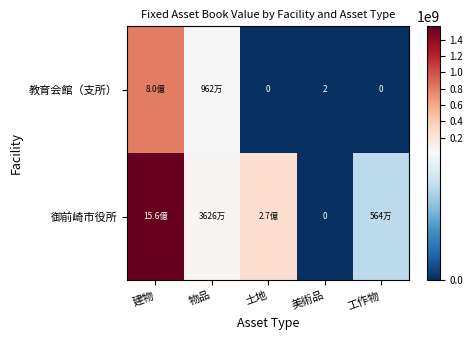

Is it true that 教育会館（支所） equals 1 at 美術品?

False